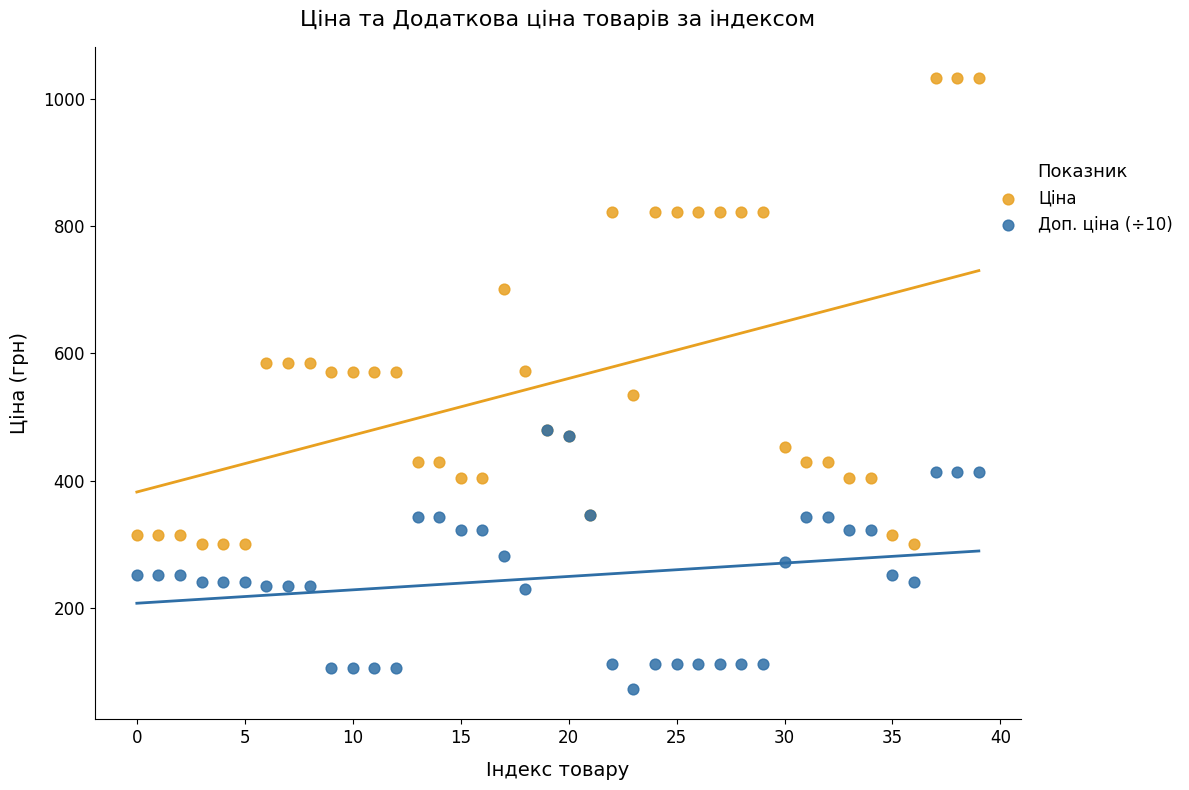

What are all the series names shown in the legend?

Ціна, Доп. ціна (÷10)